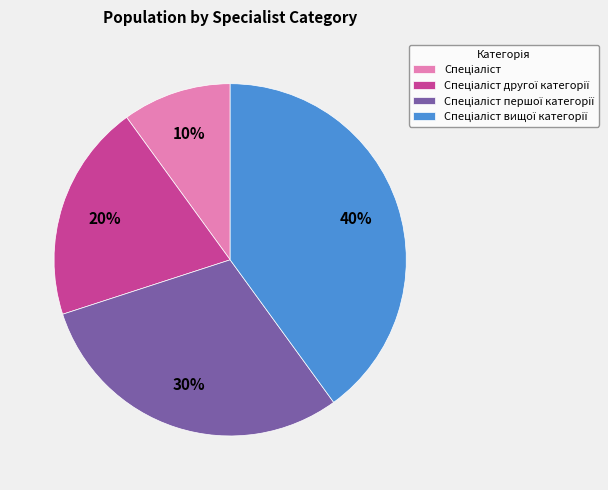

Is there a majority slice in this chart?

No